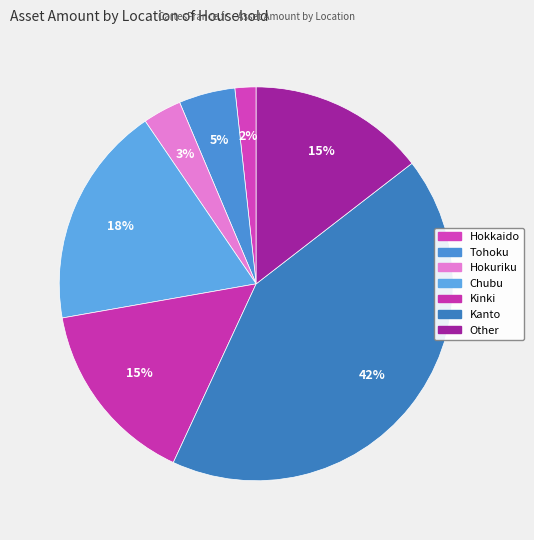

To the nearest percent, what percentage of the pie is Tohoku?

5%